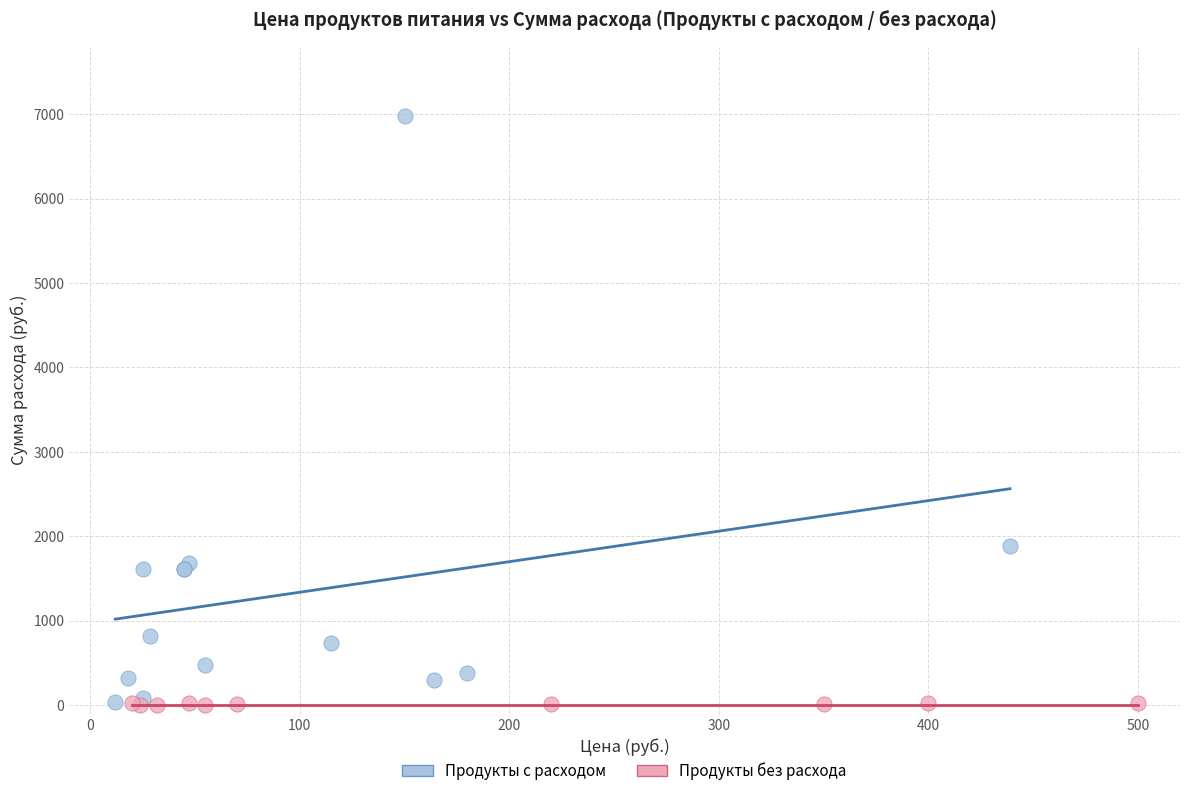

Which series reaches the maximum Y coordinate?

Продукты с расходом